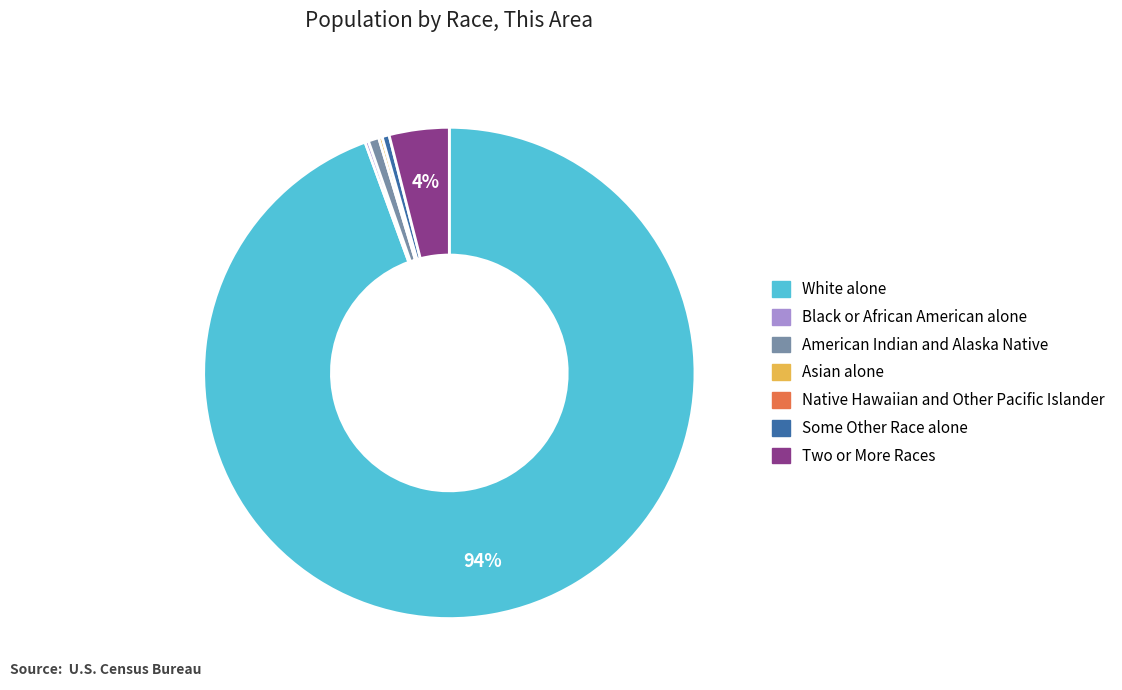

Is there a majority slice in this chart?

Yes